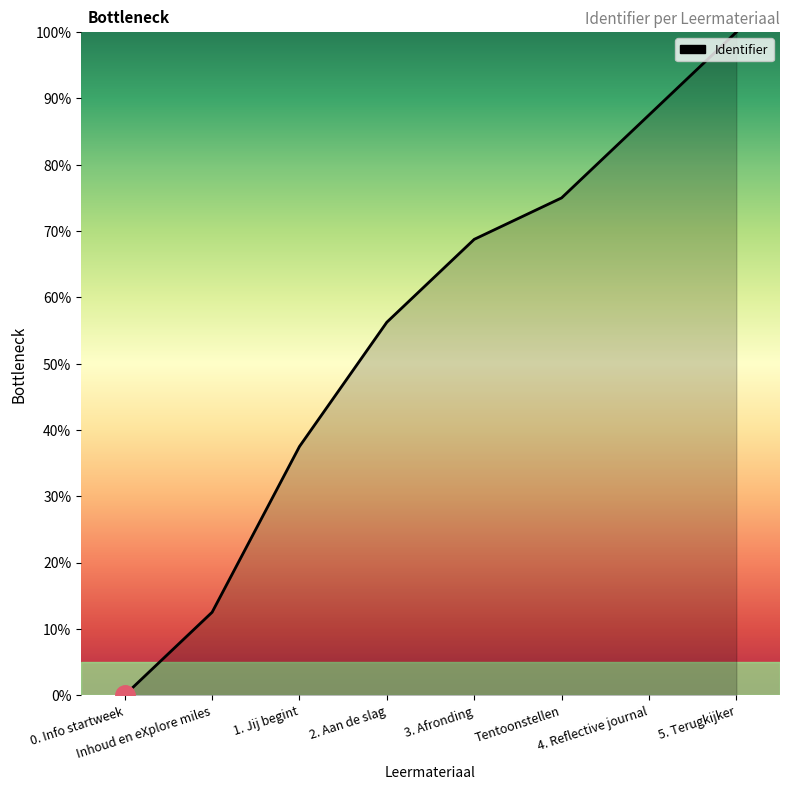

At which label is the value closest to 50?

2. Aan de slag